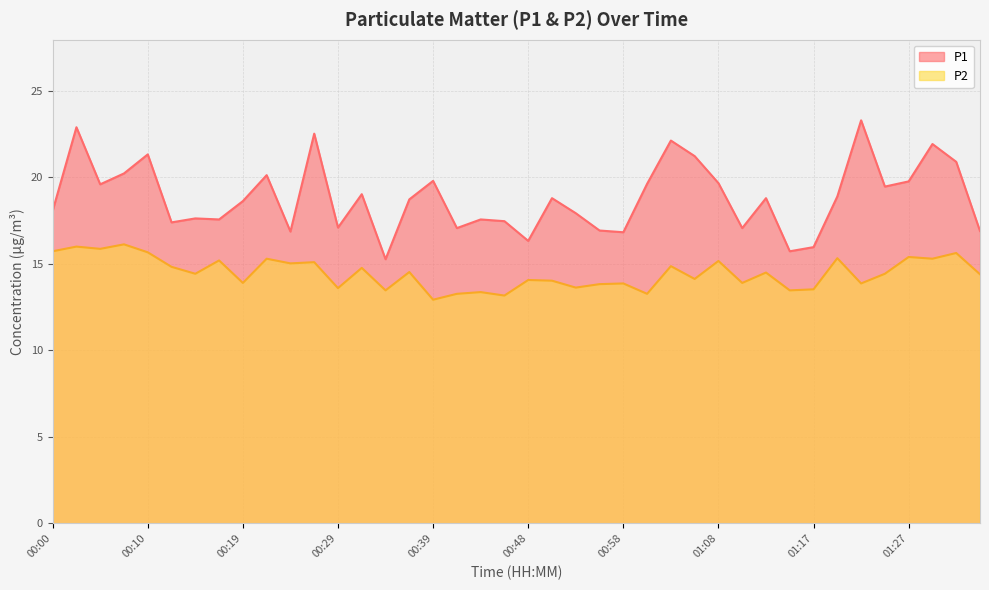

What is the label of the 39th point from the right?

00:02